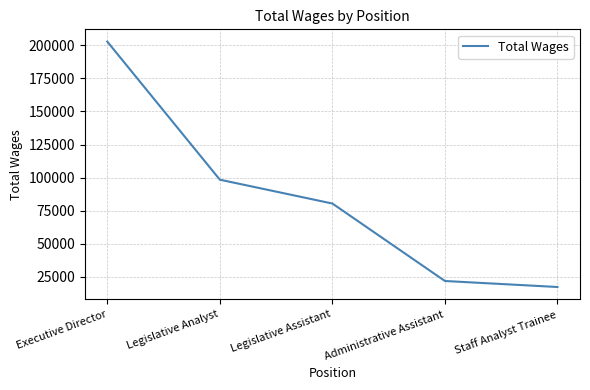

Reading left to right, extract all data points from this chart.

202826	98416	80383	21809	17270